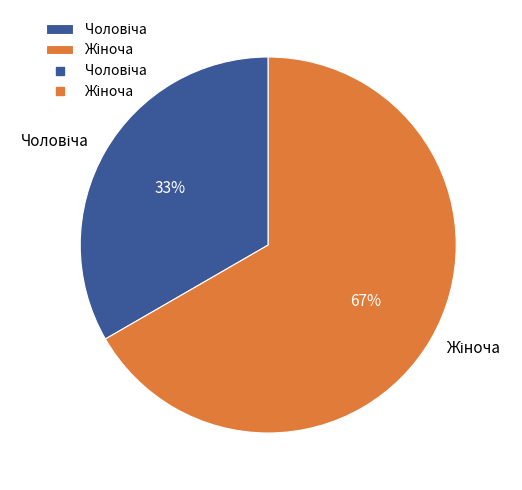

Does any single category account for the majority?

Yes